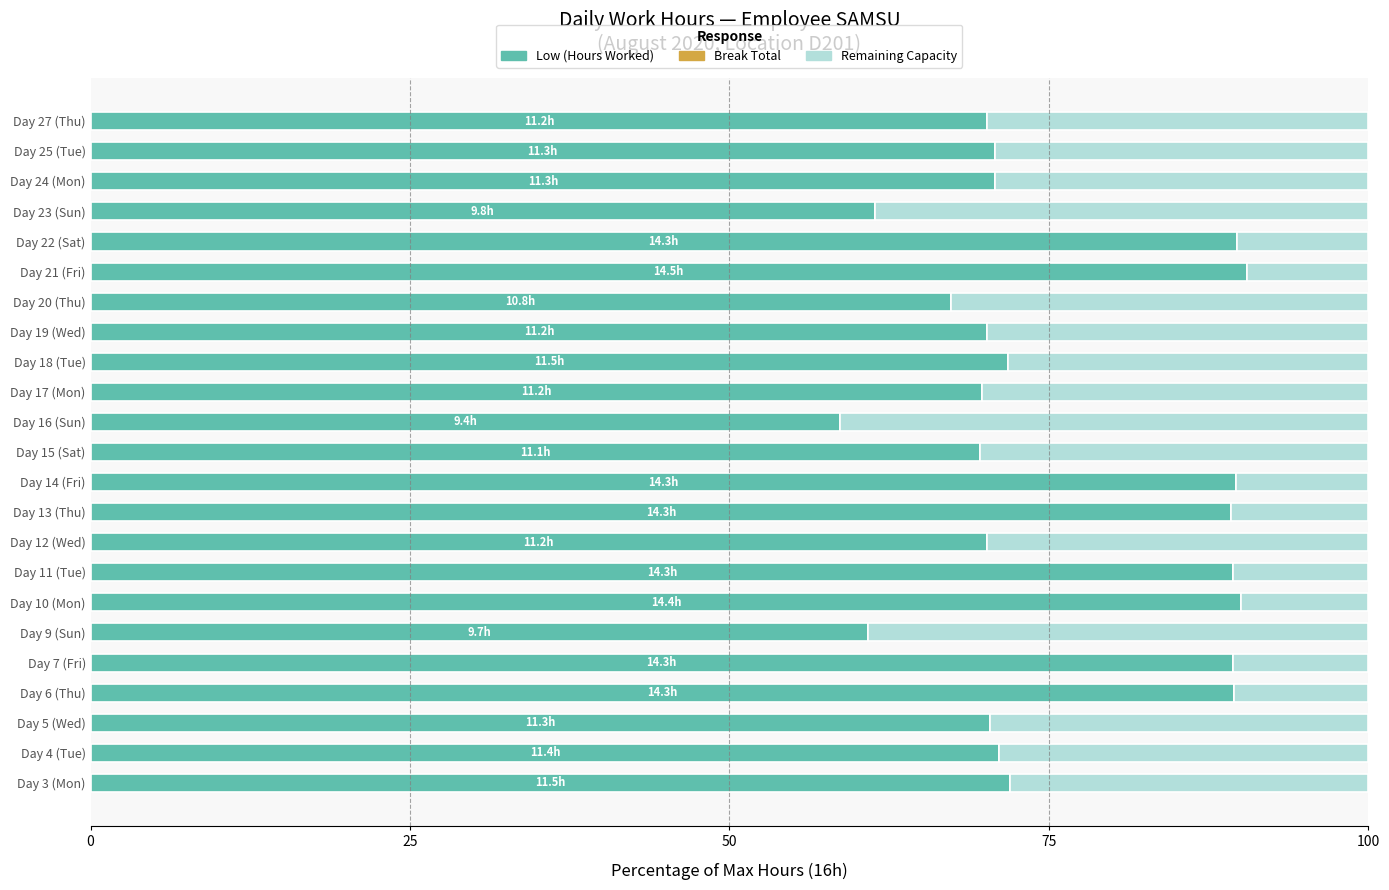

The Low (Hours Worked) series shows 105.4 at Day 9 (Sun). True or false?

False